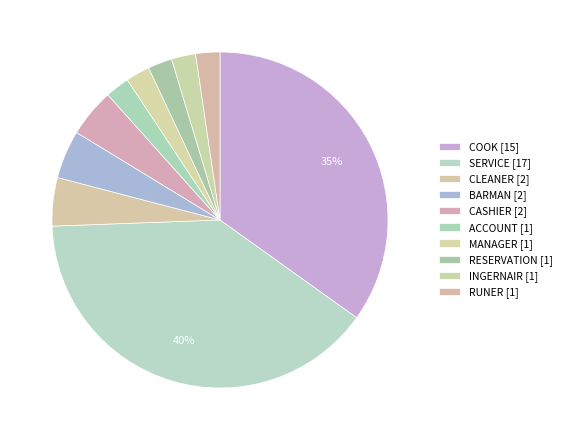

How many slices are in this pie chart?

10